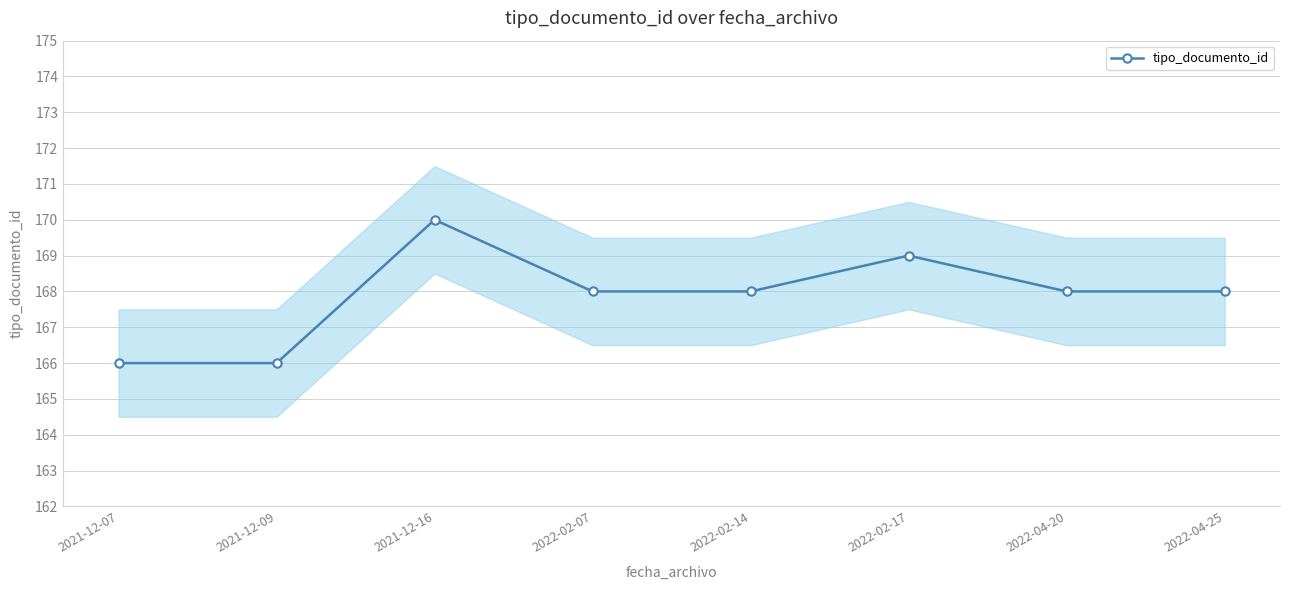

How many interior local peaks (higher than both neighbors) does the data have?

2